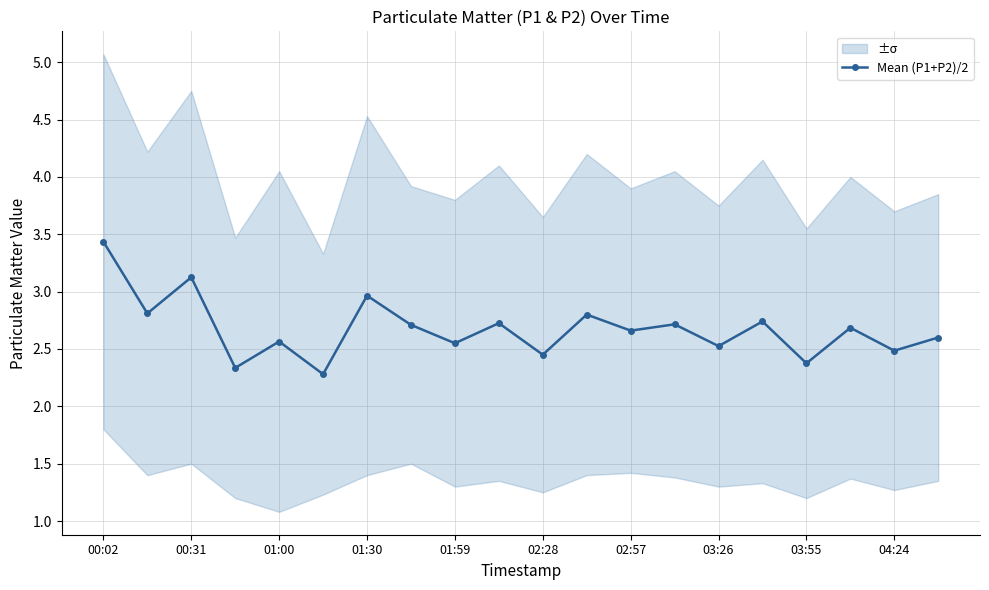

The value of Mean (P1+P2)/2 at 03:26 is 4.2. True or false?

False